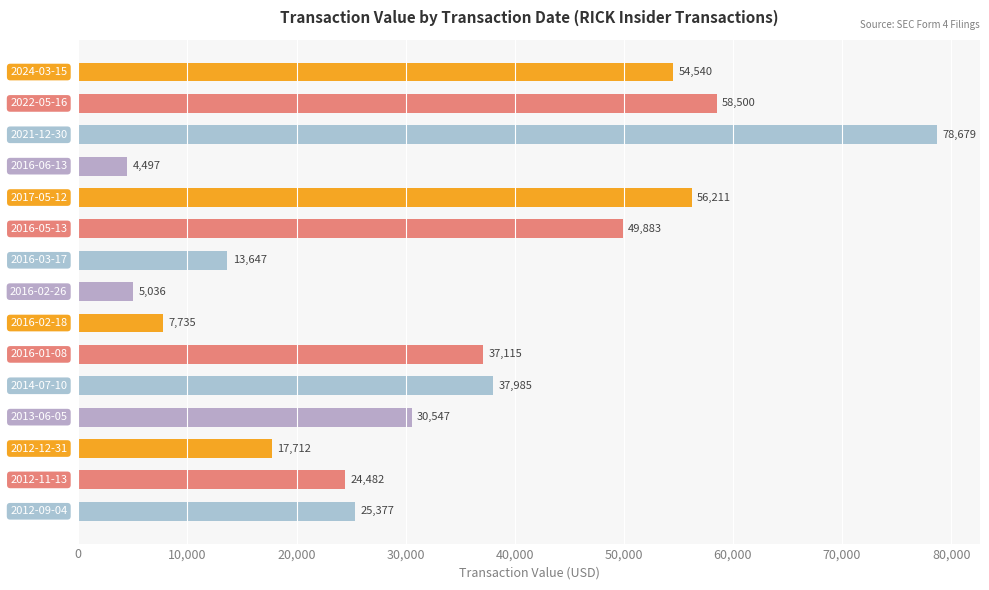

What is the difference between the second highest and second lowest values?

53464